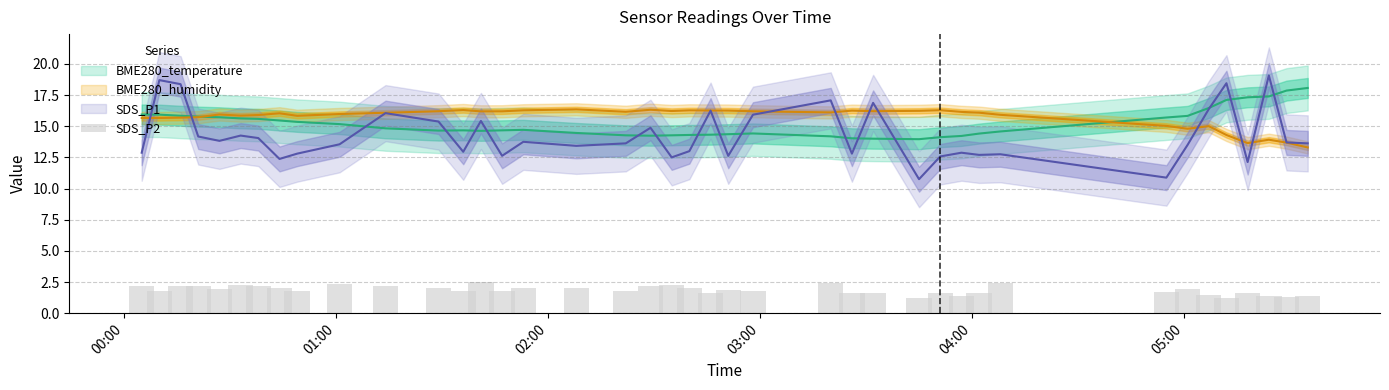

What is the value of the BME280_humidity bar at the 8th from the left?

16.0